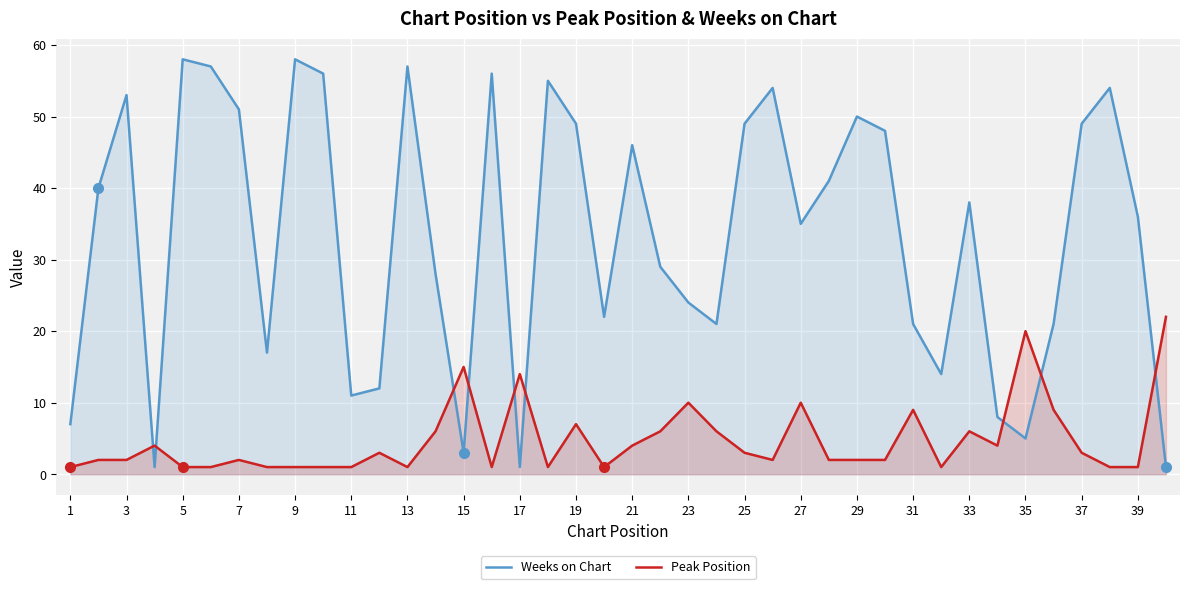

Which series has the largest total across all categories?

Weeks on Chart